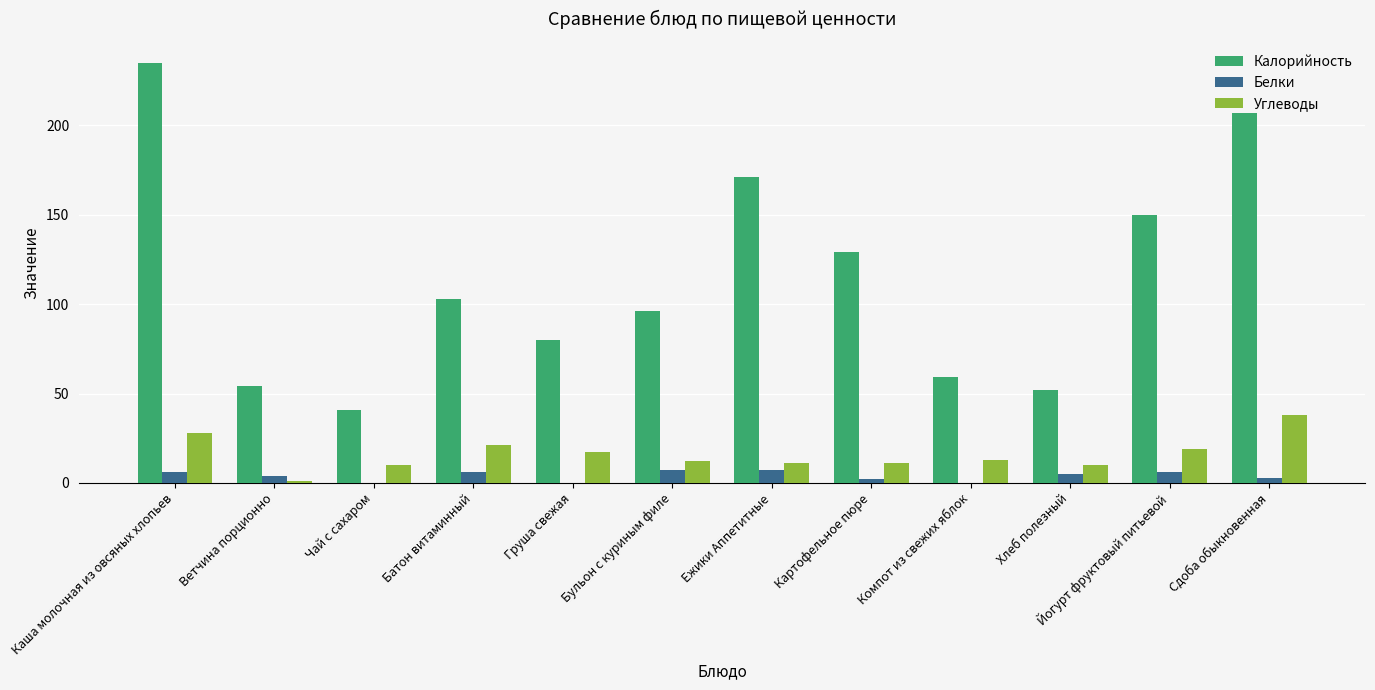

At which category does the chart reach its peak across all series?

Каша молочная из овсяных хлопьев